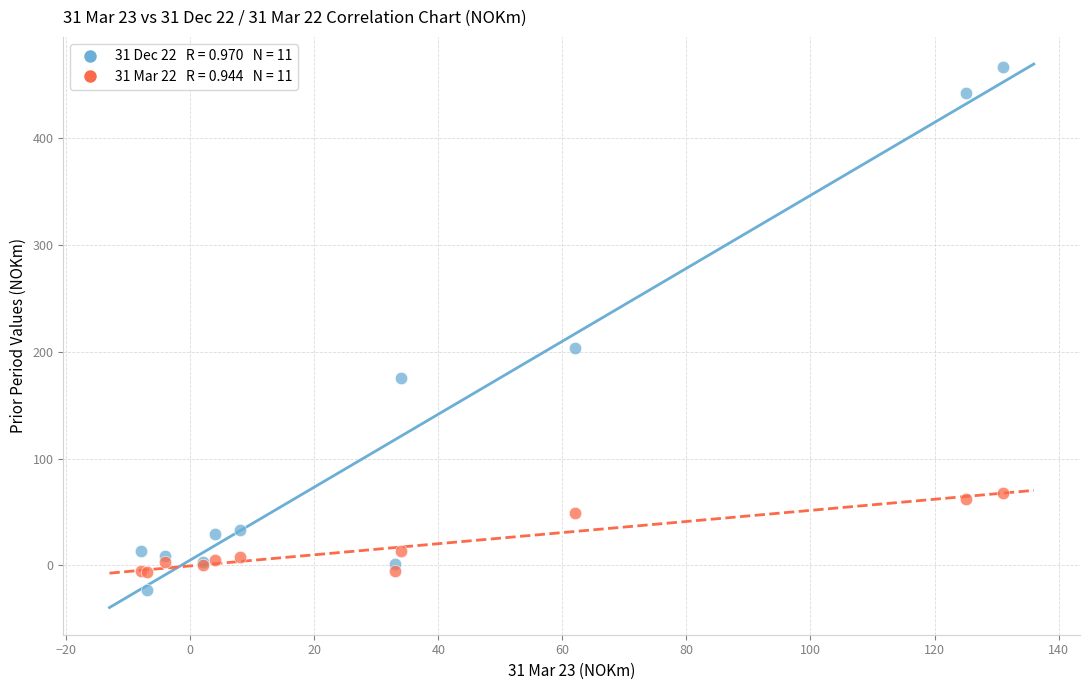

Across all series, what Y value is closest to 221?

203